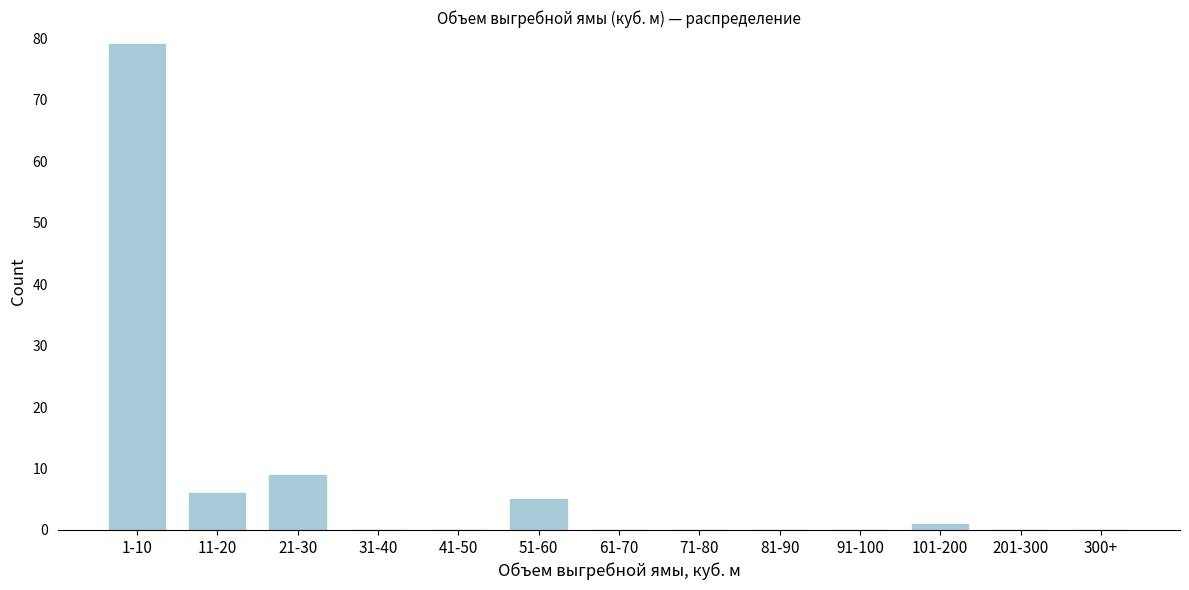

Reading right to left, what are all the values shown in this chart?

300+=0	201-300=0	101-200=1	91-100=0	81-90=0	71-80=0	61-70=0	51-60=5	41-50=0	31-40=0	21-30=9	11-20=6	1-10=79